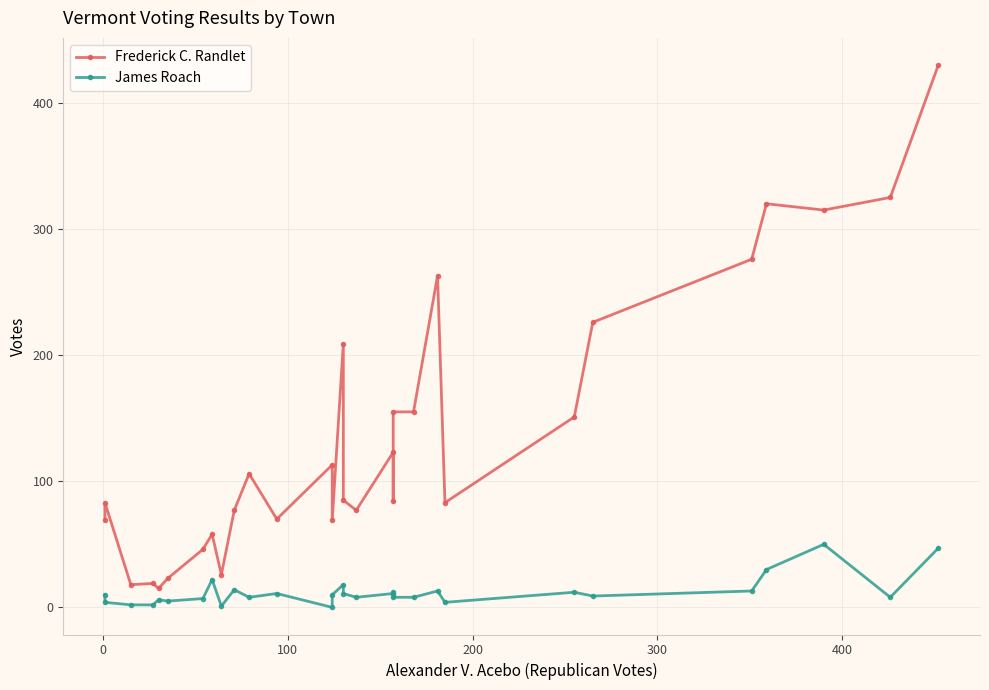

How many values in the James Roach series exceed 10?

13